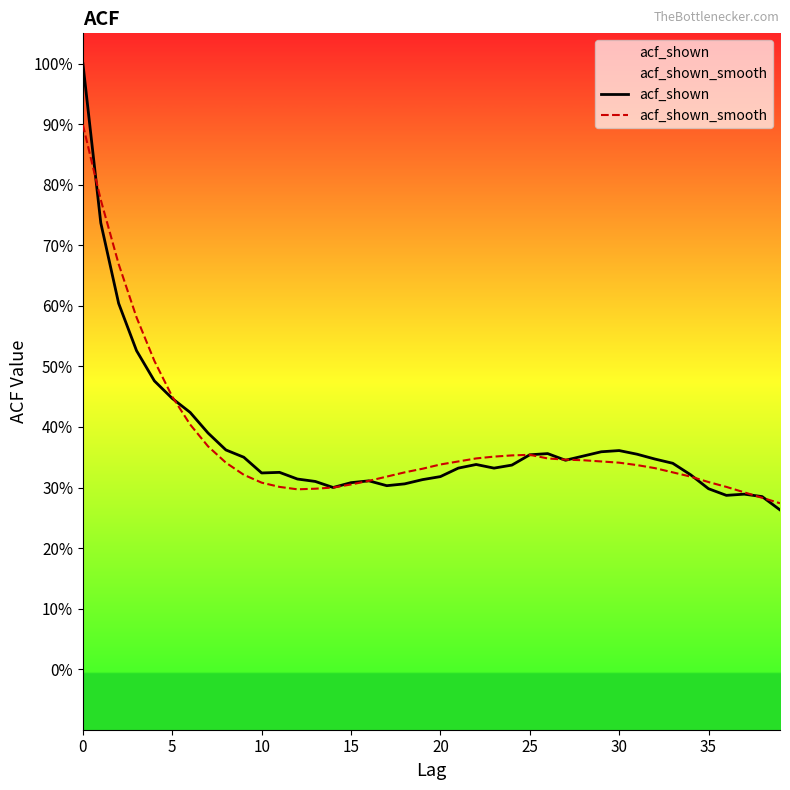

How many intersections are there between acf_shown_smooth and acf_shown?

7